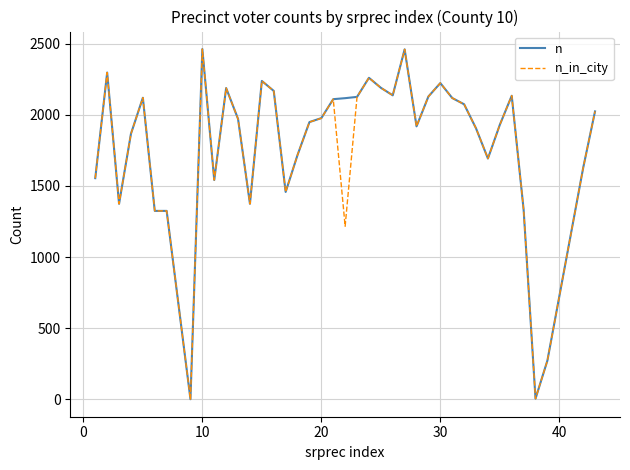

True or false: n has more than 2 points higher than both neighbors.

True